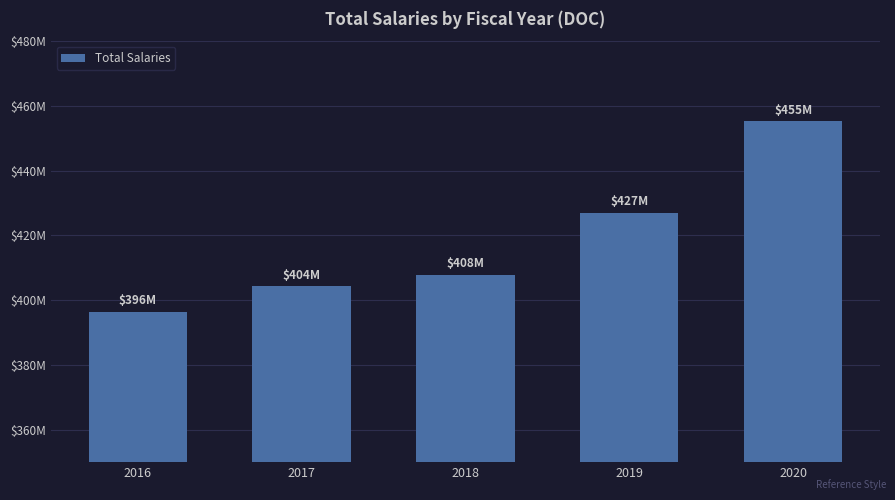

What is the minimum value shown in the chart?

396274346.4